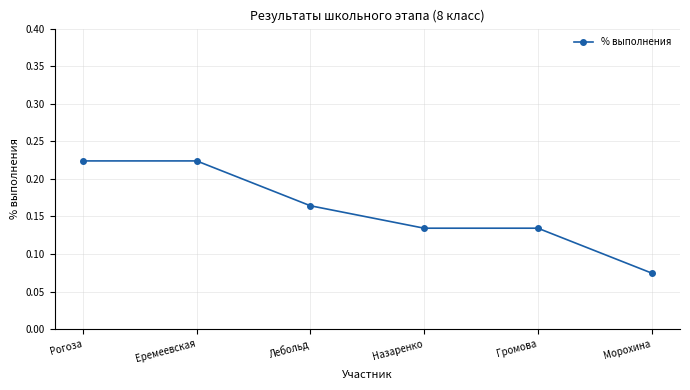

Which category has the lowest value across all series?

Морохина